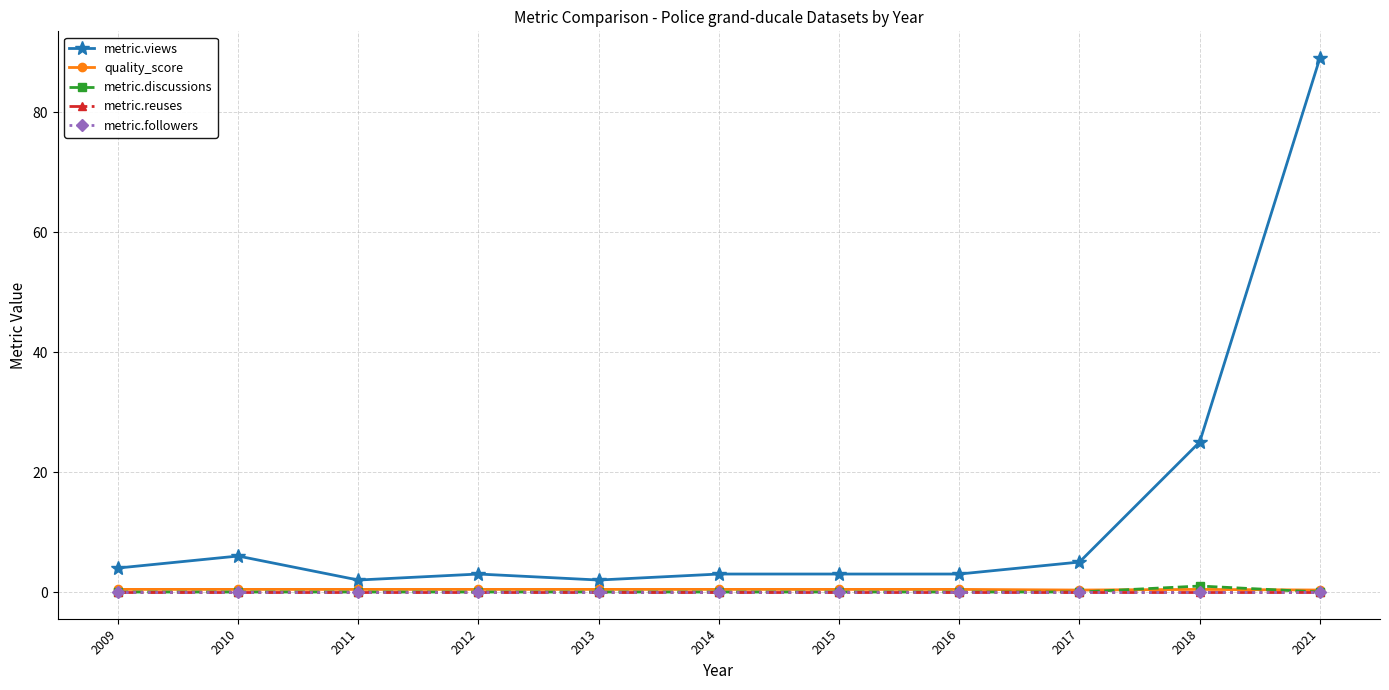

True or false: metric.reuses and metric.views intersect in this chart.

False